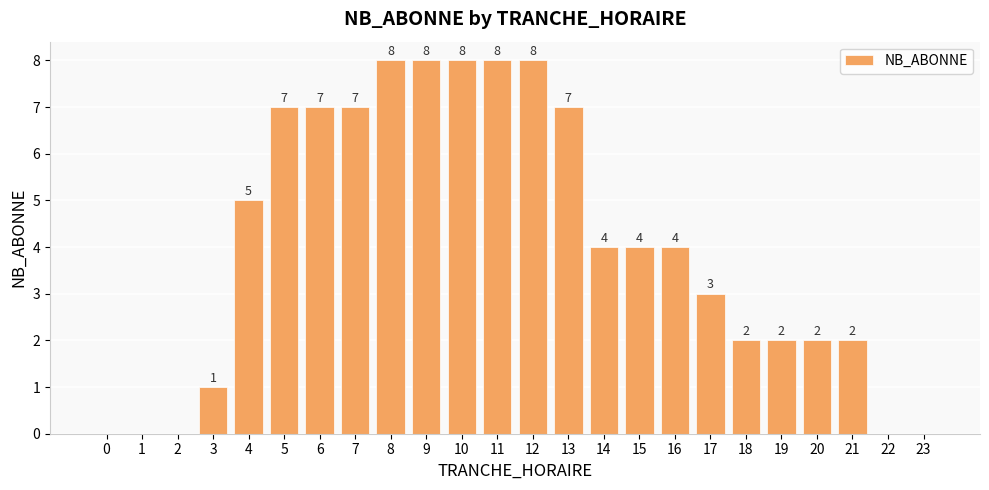

What is the change in value from 0 to 12?

+8